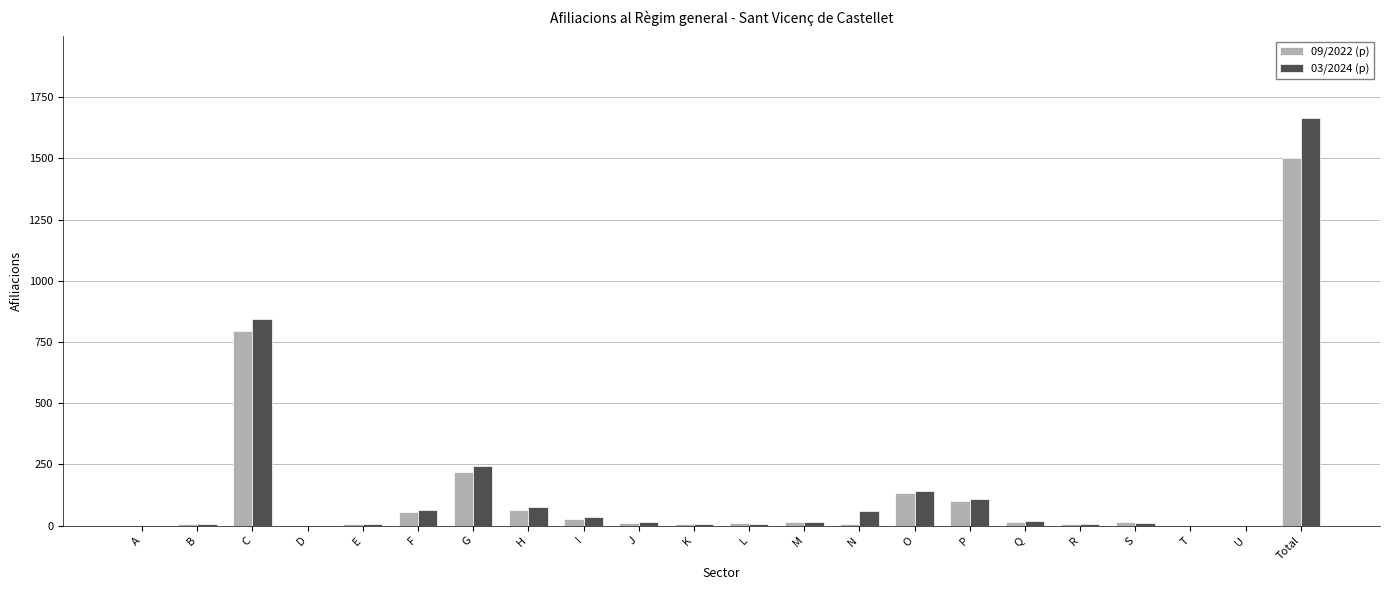

Is it true that 03/2024 (p) equals 75 at H?

True